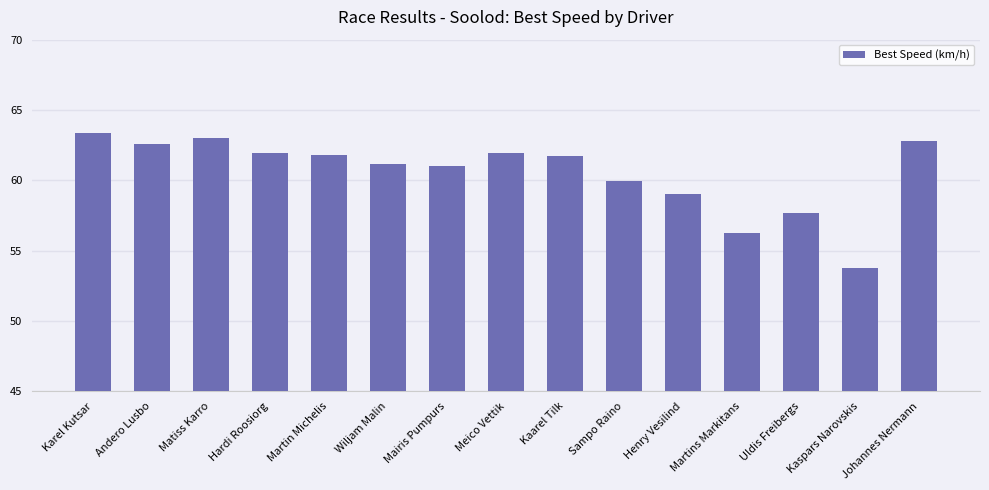

What is the value of the 8th bar from the left?

61.9